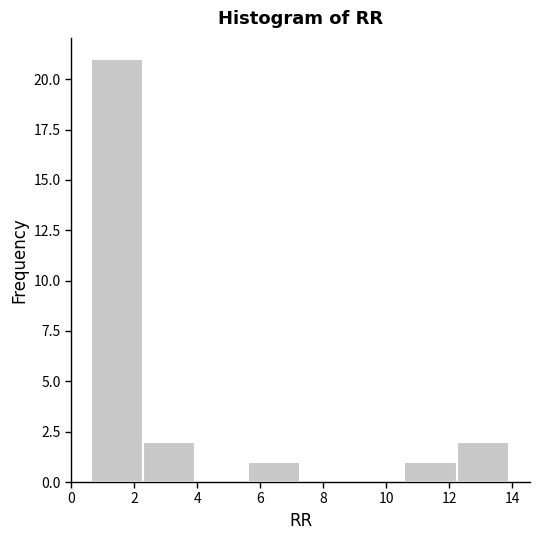

Reading left to right, transcribe this chart: for each bar, give the range it covers on the x-axis and its height. Neither the bar edges nor the heights are printed on the chart, so give them approximately, as read against the axes.

0.6 to 2.2: 21
2.2 to 4.0: 2
4.0 to 5.6: 0
5.6 to 7.2: 1
7.2 to 9.0: 0
9.0 to 10.6: 0
10.6 to 12.2: 1
12.2 to 14.0: 2